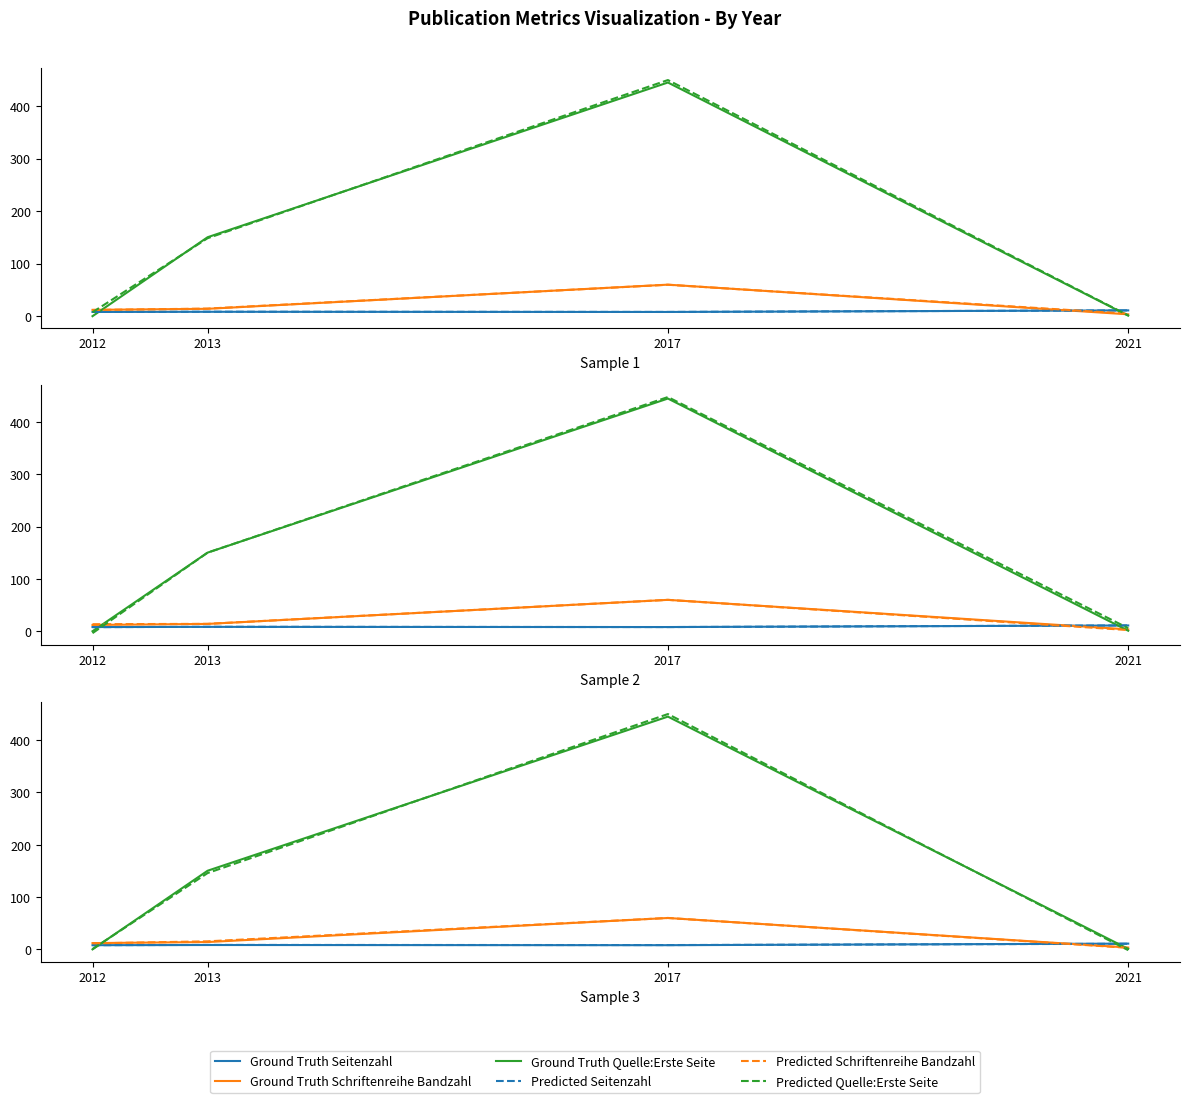

What is the value of the Predicted Schriftenreihe Bandzahl point at the 1st from the left?

11.4